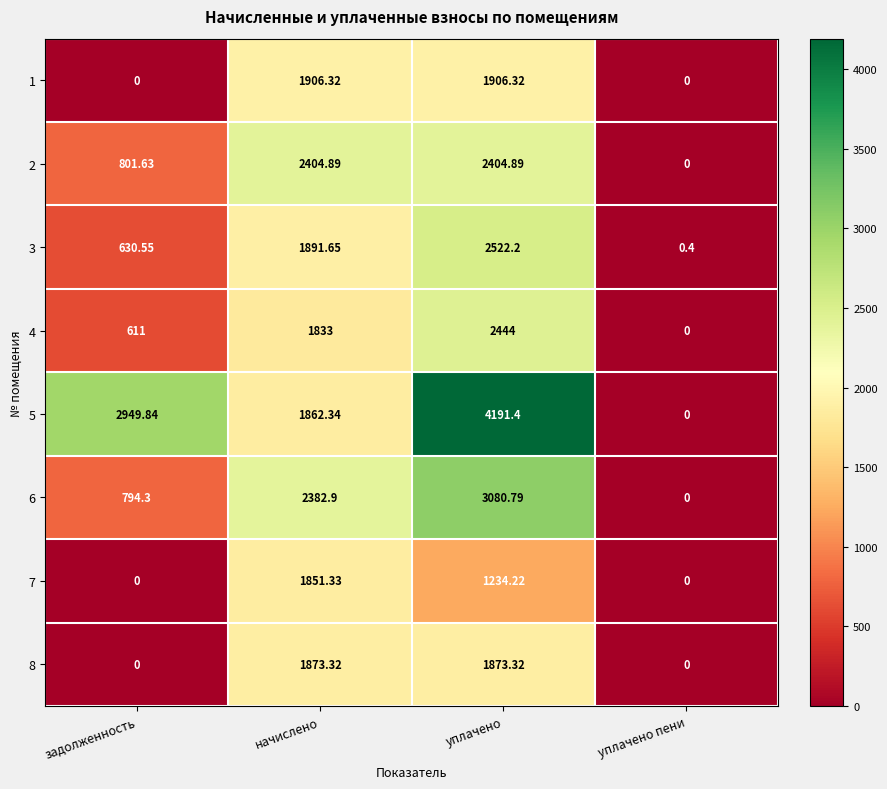

Rank the categories by 4 value from highest to lowest.

уплачено, начислено, задолженность, уплачено пени